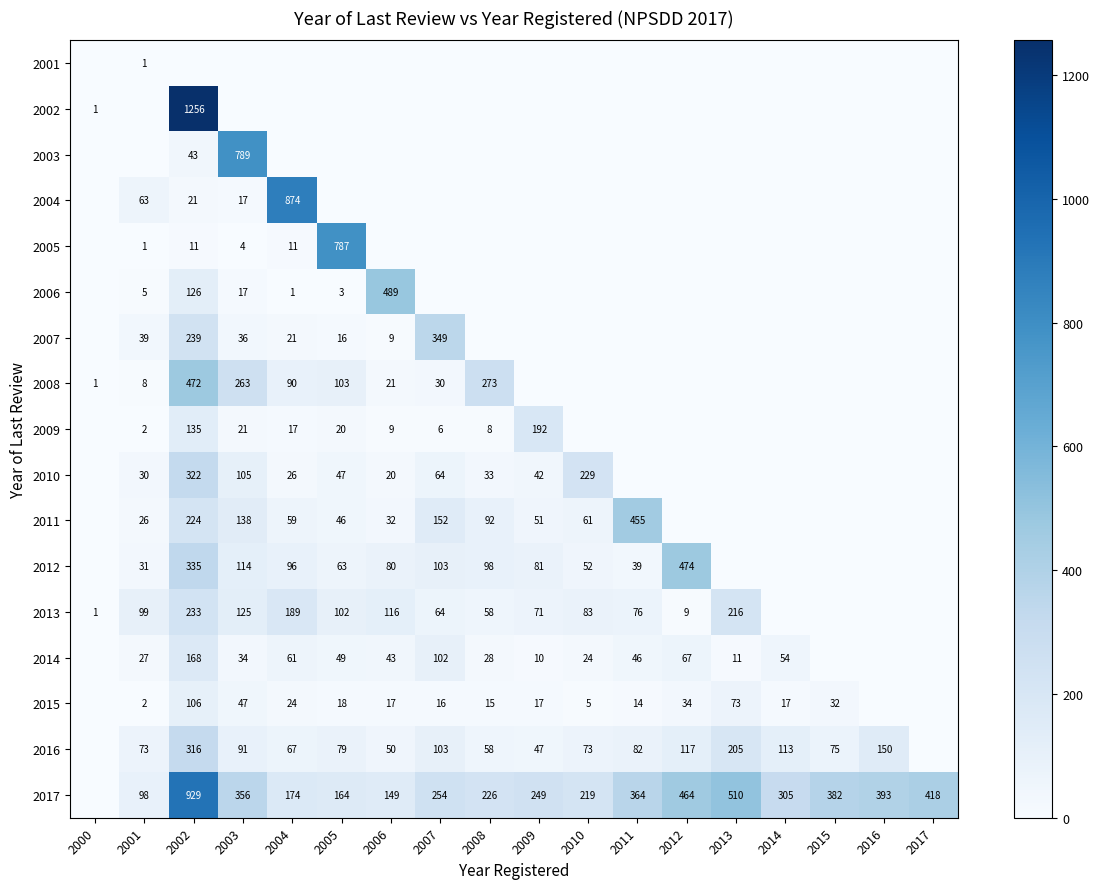

What is the sum of the 2014 values at 2007 and 2011?

148